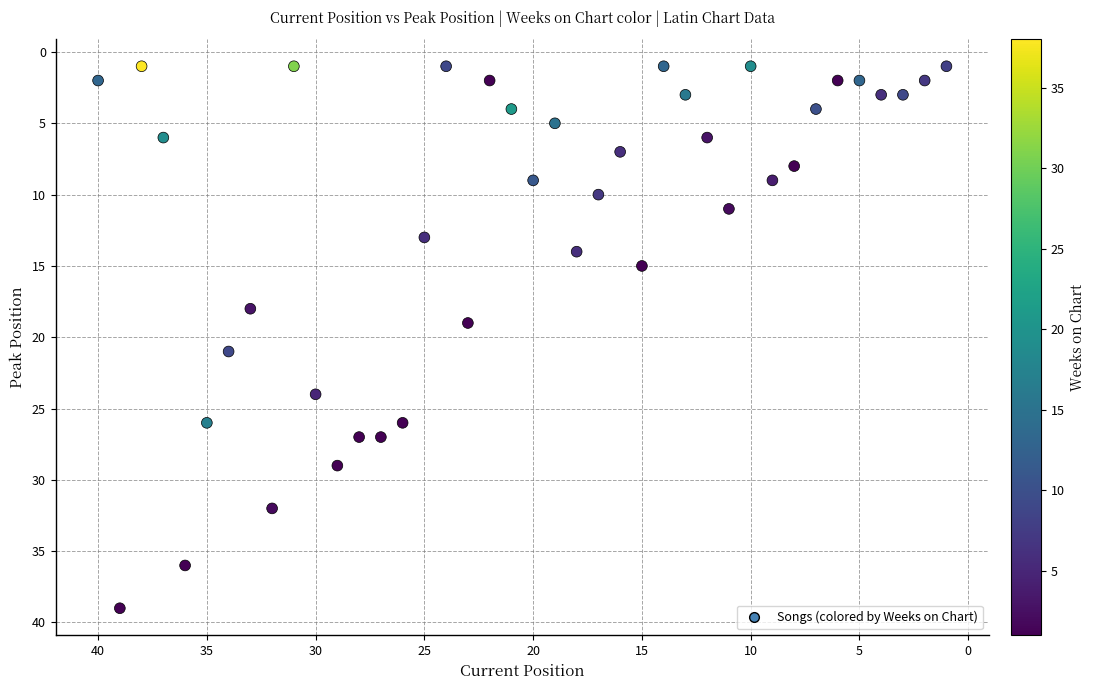

What is the range of X values (max minus min)?

39